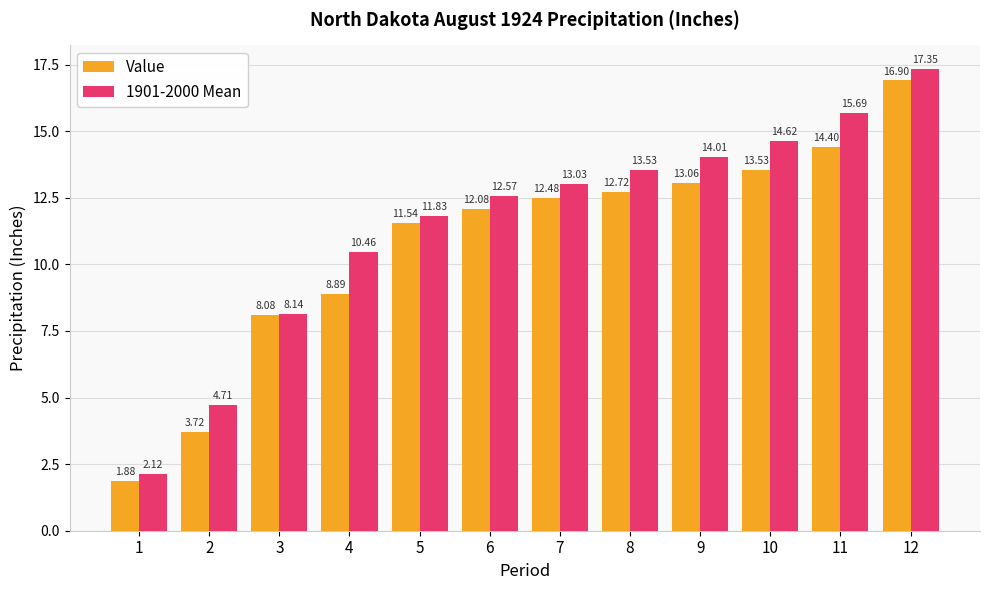

Is the value of 1901-2000 Mean at 5 greater than the value of Value at 5?

Yes